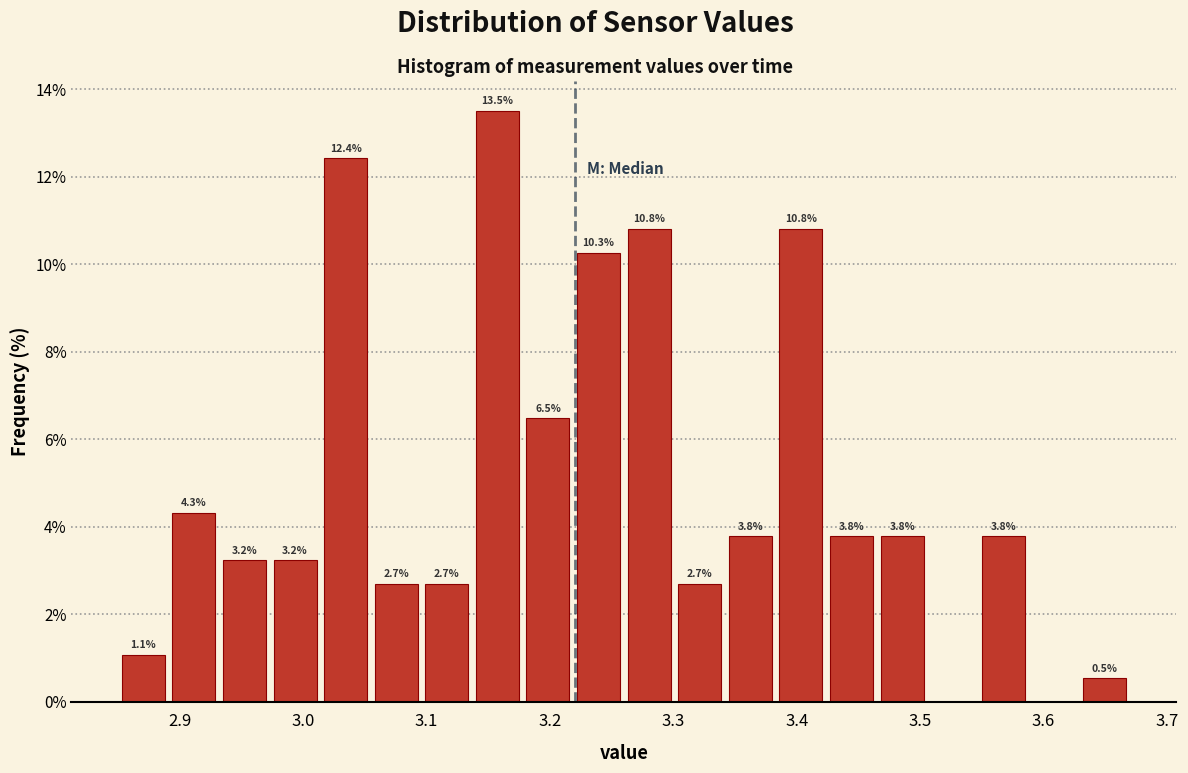

Over which range of the x-axis is the bar tallest?

3.137 to 3.178